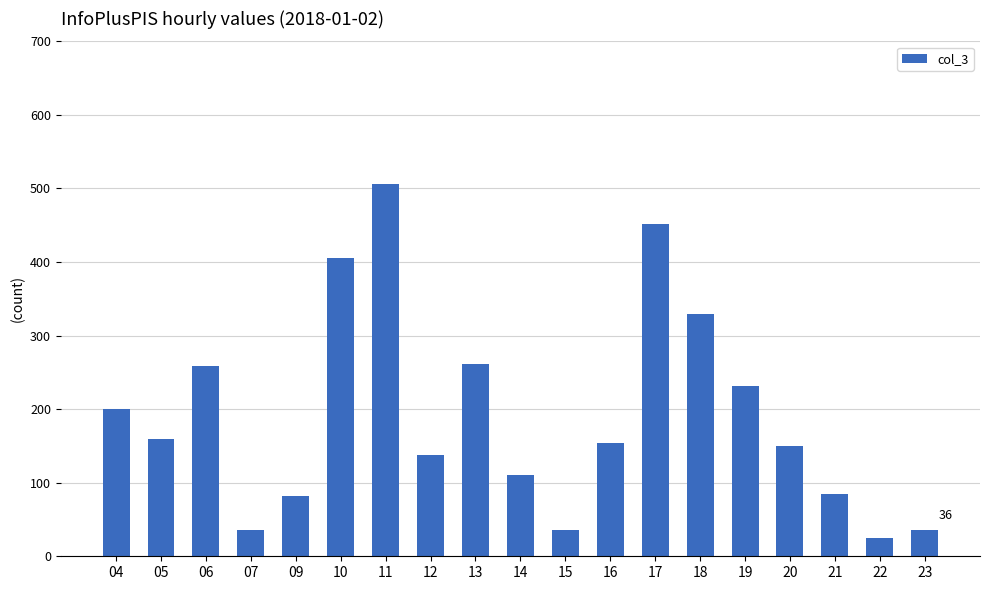

What is the value of the 18th bar from the left?

25